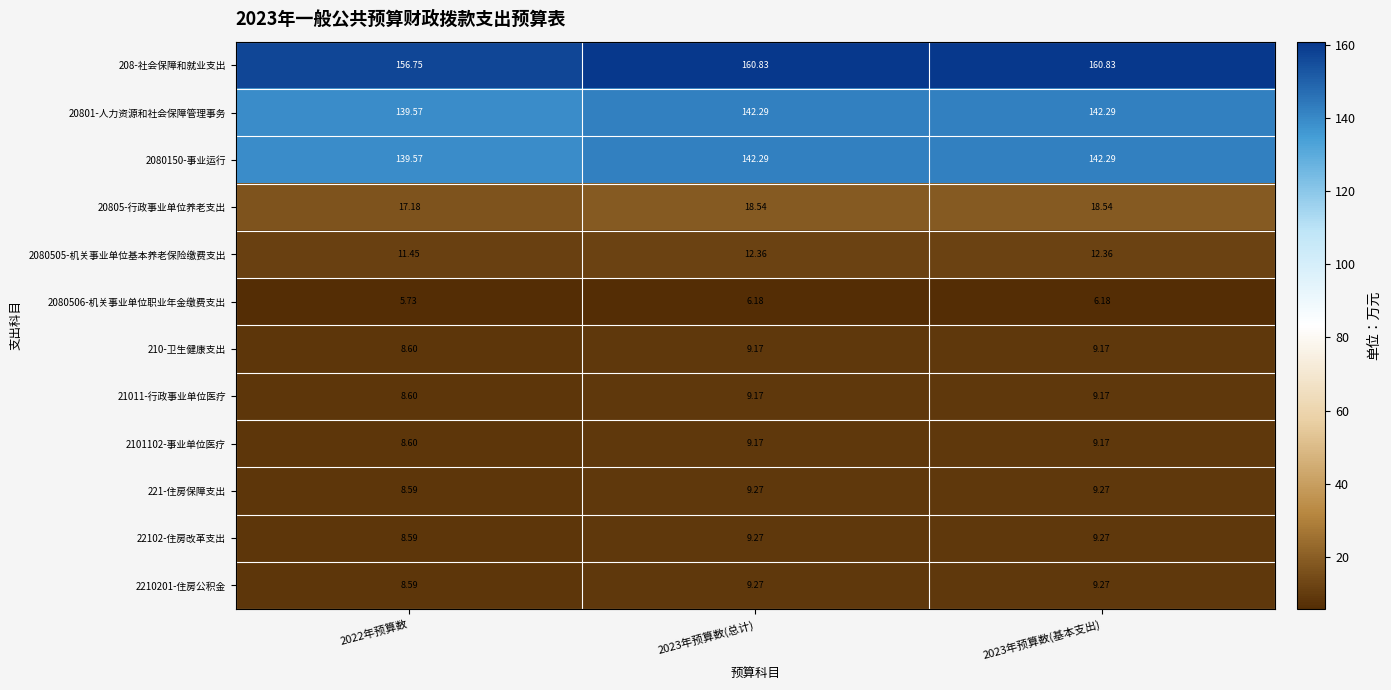

Is the value of 221-住房保障支出 at 2023年预算数(基本支出) greater than the value of 208-社会保障和就业支出 at 2023年预算数(基本支出)?

No